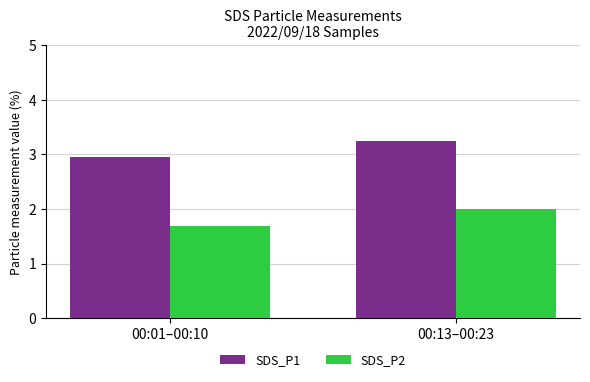

The value of SDS_P1 at 00:13 is 4.4. True or false?

False